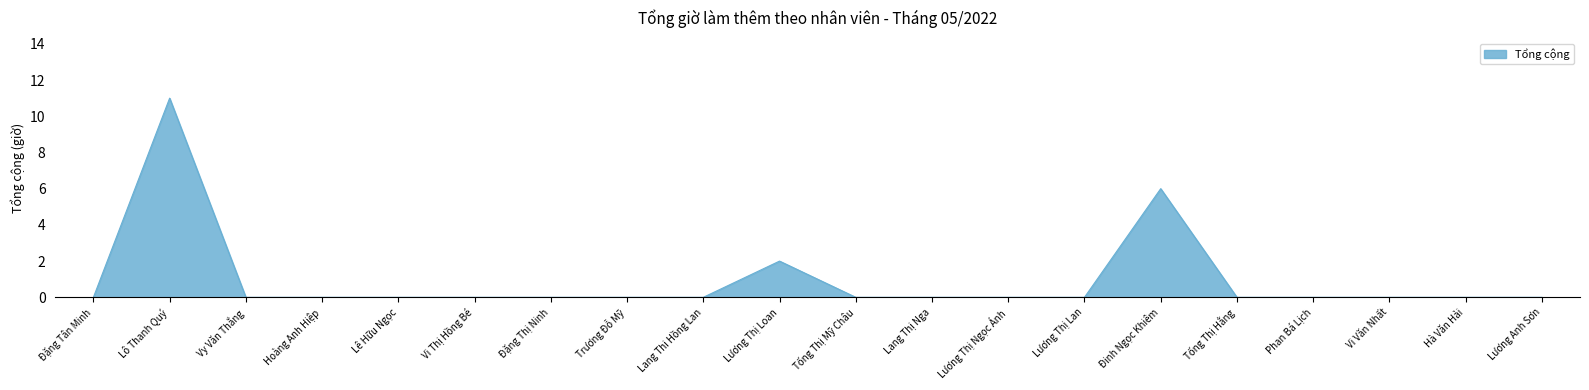

How many lines are shown in the chart?

1